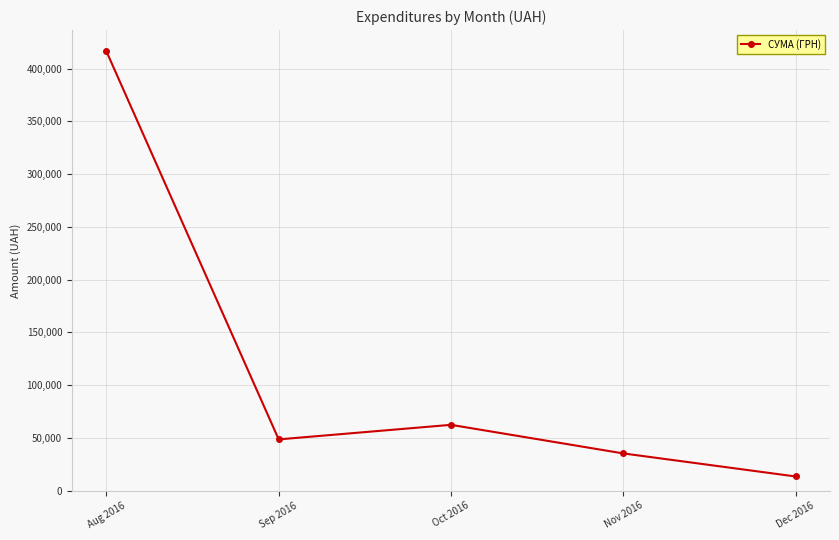

What is the difference between the second highest and minimum values?

48940.0